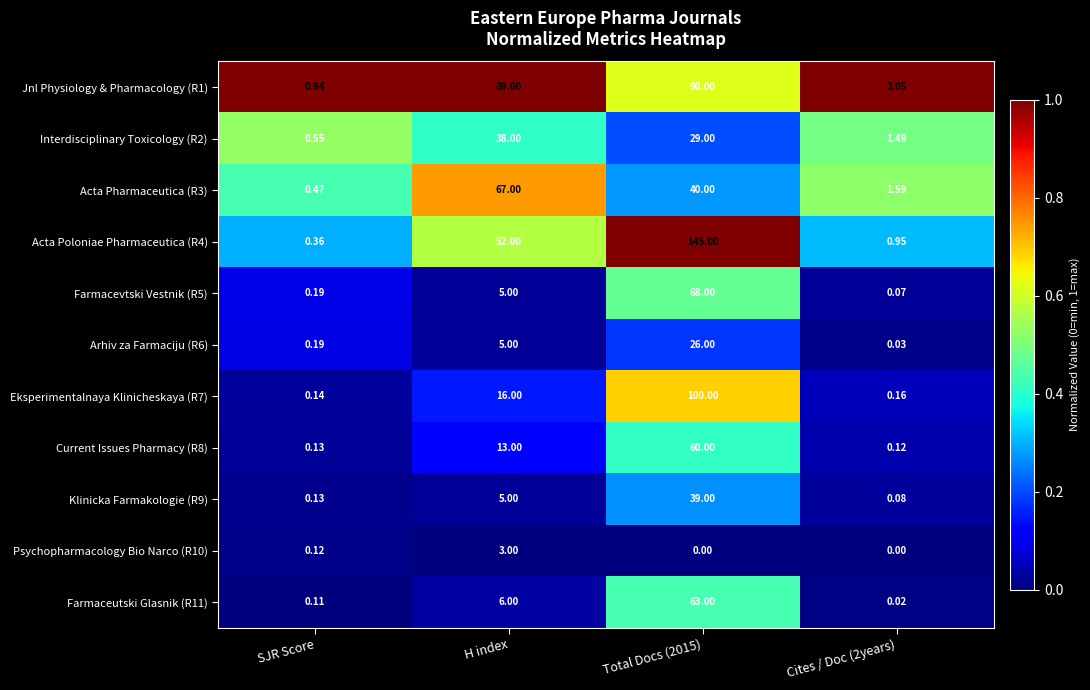

Is the value of Arhiv za Farmaciju (R6) at H index greater than the value of Eksperimentalnaya Klinicheskaya (R7) at H index?

No